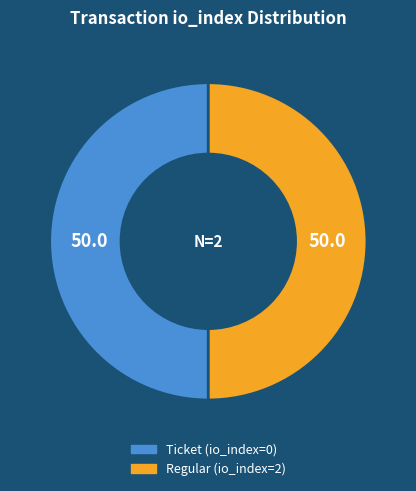

How many segments does this pie chart have?

2